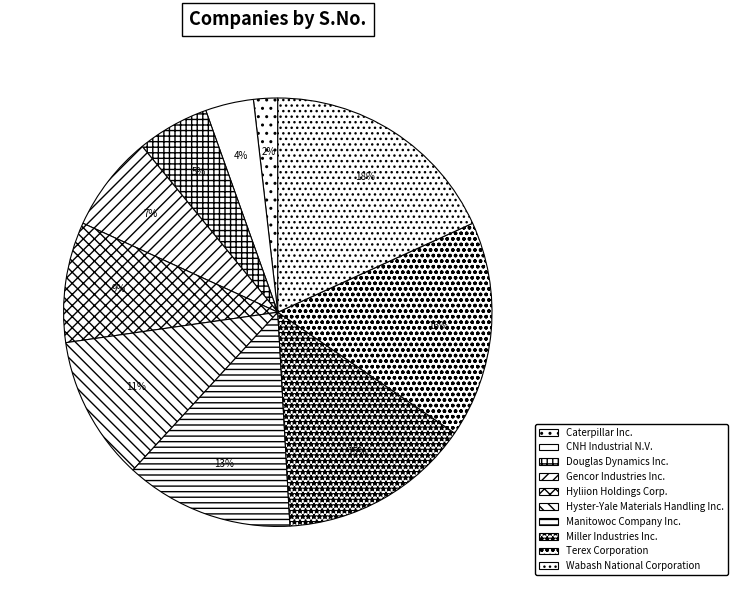

What percentage is NOT represented by Caterpillar Inc.?

98.2%